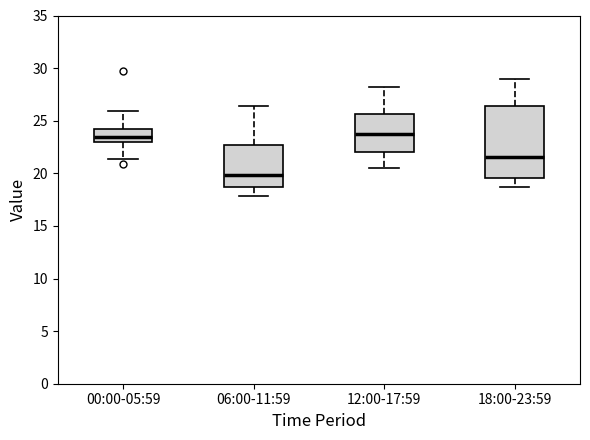

Reading left to right, transcribe this box plot: for each box, give where its median line is, the range the box spans, and where its two whiskers end, as read against the y-axis. The values are not printed on the chart, so give them approximately, as read against the axis.

00:00-05:59: median 23.5, box 23.0 to 24.0, whiskers 21.5 to 26.0
06:00-11:59: median 20.0, box 18.5 to 22.5, whiskers 18.0 to 26.5
12:00-17:59: median 24.0, box 22.0 to 25.5, whiskers 20.5 to 28.0
18:00-23:59: median 21.5, box 19.5 to 26.5, whiskers 18.5 to 29.0